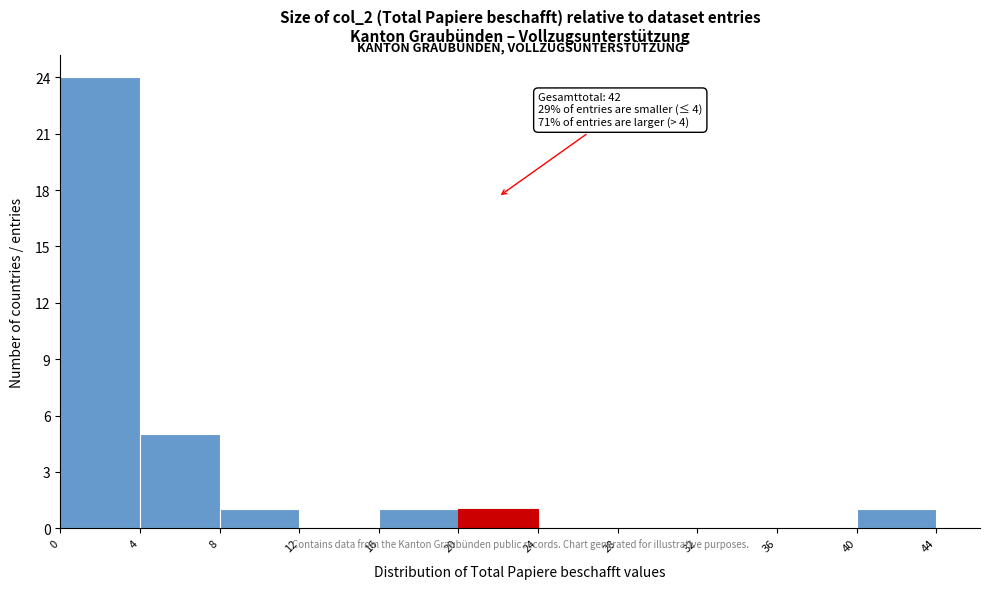

Which range on the x-axis has the tallest bar?

0 to 4